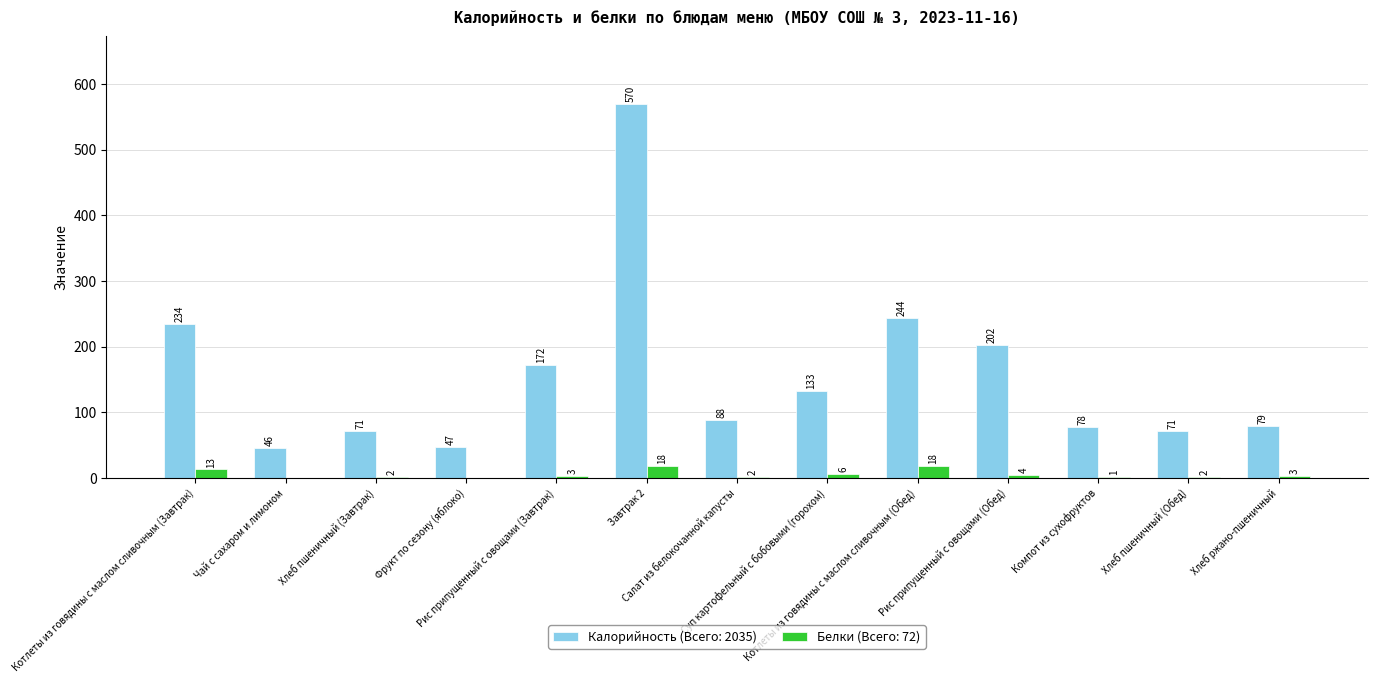

Which series has the largest total across all categories?

Калорийность (Всего: 2035)